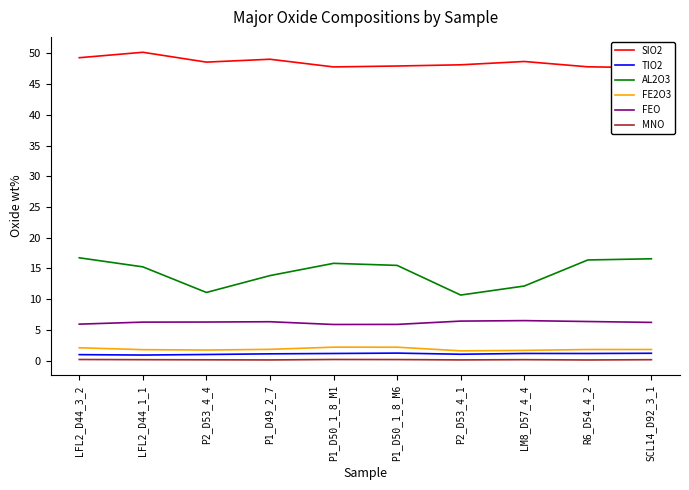

At how many categories does at least one series exceed 31?

10